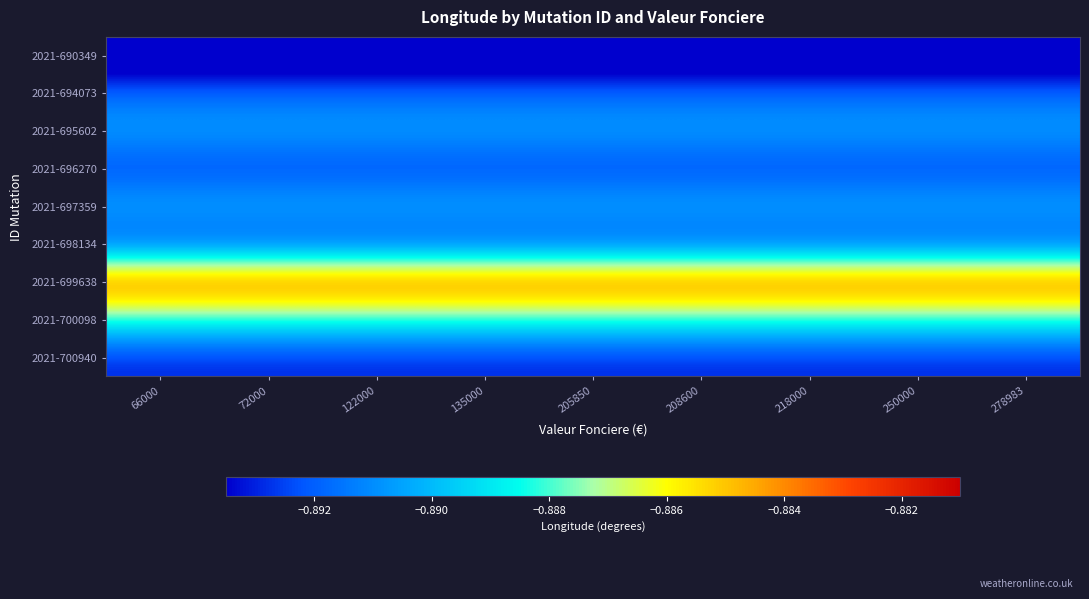

Reading left to right, transcribe all the data shown in this chart.

2021-690349: 66000=-0.9	72000=-0.9	122000=-0.9	135000=-0.9	205850=-0.9	208600=-0.9	218000=-0.9	250000=-0.9	278983=-0.9
2021-694073: 66000=-0.9	72000=-0.9	122000=-0.9	135000=-0.9	205850=-0.9	208600=-0.9	218000=-0.9	250000=-0.9	278983=-0.9
2021-695602: 66000=-0.9	72000=-0.9	122000=-0.9	135000=-0.9	205850=-0.9	208600=-0.9	218000=-0.9	250000=-0.9	278983=-0.9
2021-696270: 66000=-0.9	72000=-0.9	122000=-0.9	135000=-0.9	205850=-0.9	208600=-0.9	218000=-0.9	250000=-0.9	278983=-0.9
2021-697359: 66000=-0.9	72000=-0.9	122000=-0.9	135000=-0.9	205850=-0.9	208600=-0.9	218000=-0.9	250000=-0.9	278983=-0.9
2021-698134: 66000=-0.9	72000=-0.9	122000=-0.9	135000=-0.9	205850=-0.9	208600=-0.9	218000=-0.9	250000=-0.9	278983=-0.9
2021-699638: 66000=-0.9	72000=-0.9	122000=-0.9	135000=-0.9	205850=-0.9	208600=-0.9	218000=-0.9	250000=-0.9	278983=-0.9
2021-700098: 66000=-0.9	72000=-0.9	122000=-0.9	135000=-0.9	205850=-0.9	208600=-0.9	218000=-0.9	250000=-0.9	278983=-0.9
2021-700940: 66000=-0.9	72000=-0.9	122000=-0.9	135000=-0.9	205850=-0.9	208600=-0.9	218000=-0.9	250000=-0.9	278983=-0.9